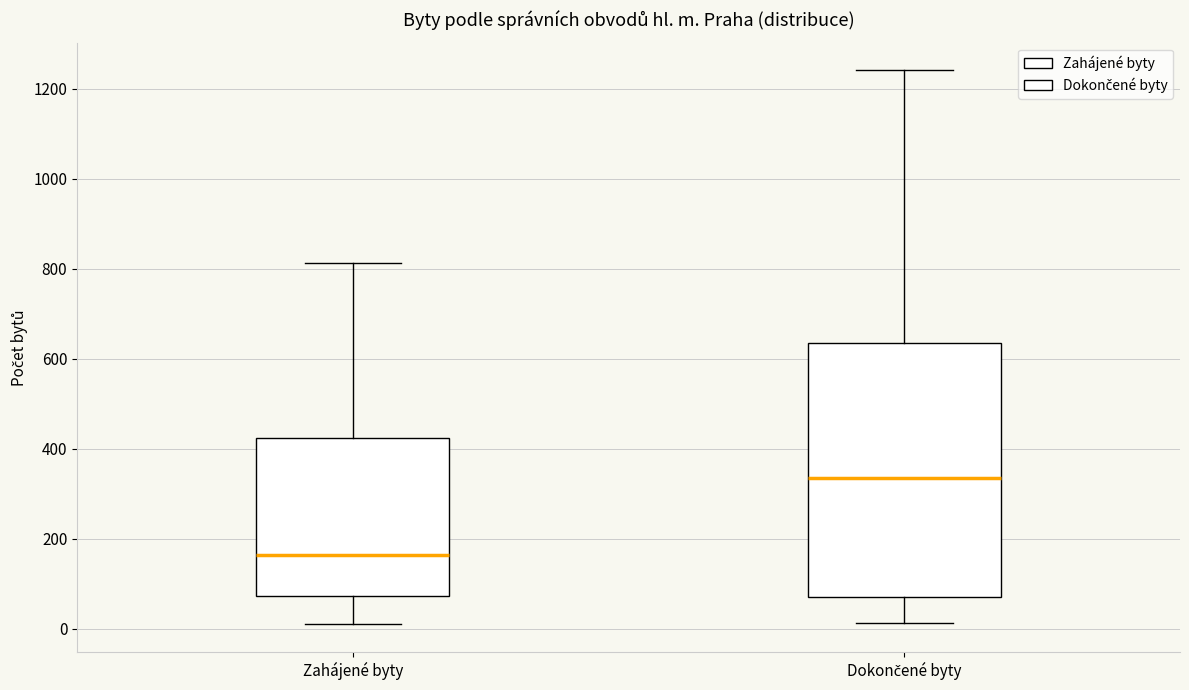

Which box has the highest median line?

Dokončené byty